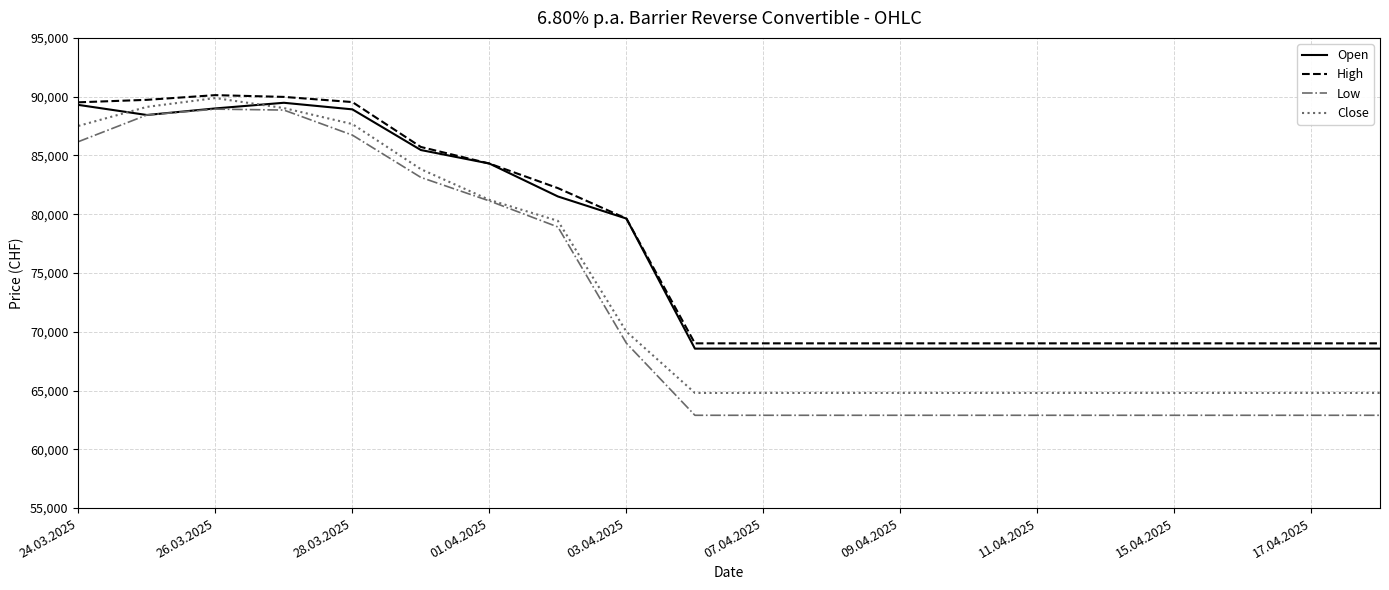

Which series has the largest range (max minus min)?

Low